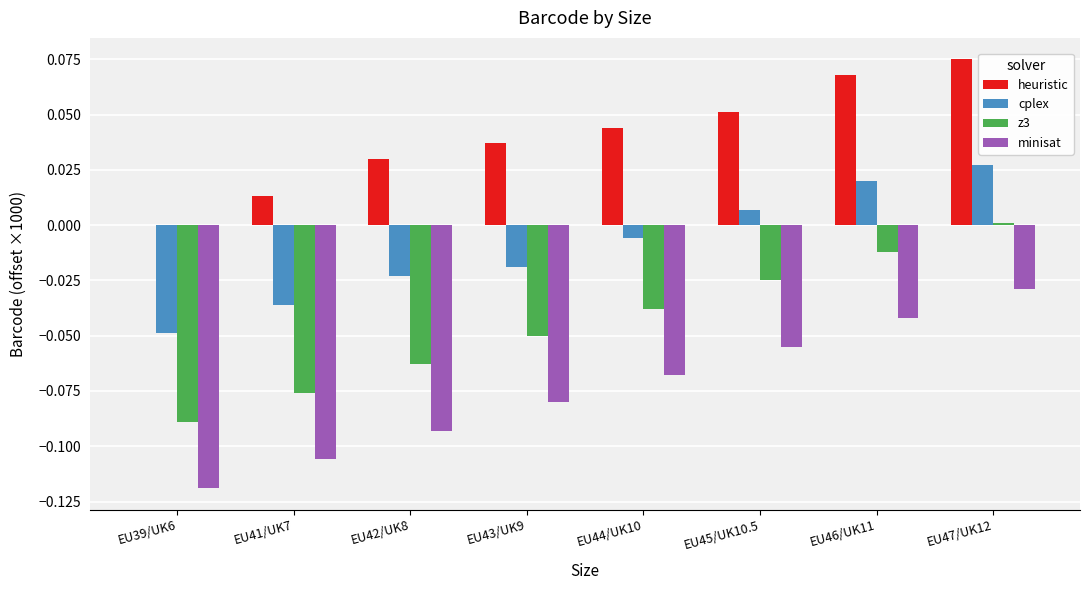

Which category has the highest value in the heuristic series?

EU47/UK12